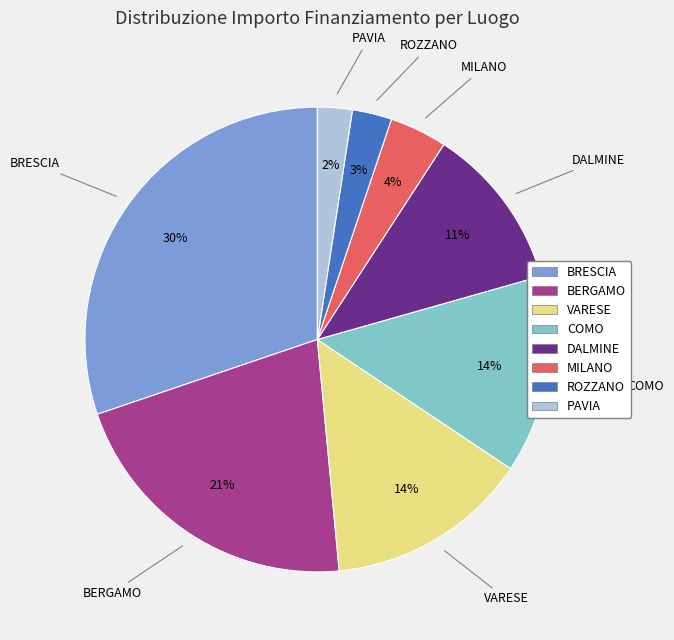

To the nearest percent, what is the difference between the largest and smallest slice percentages?

28%